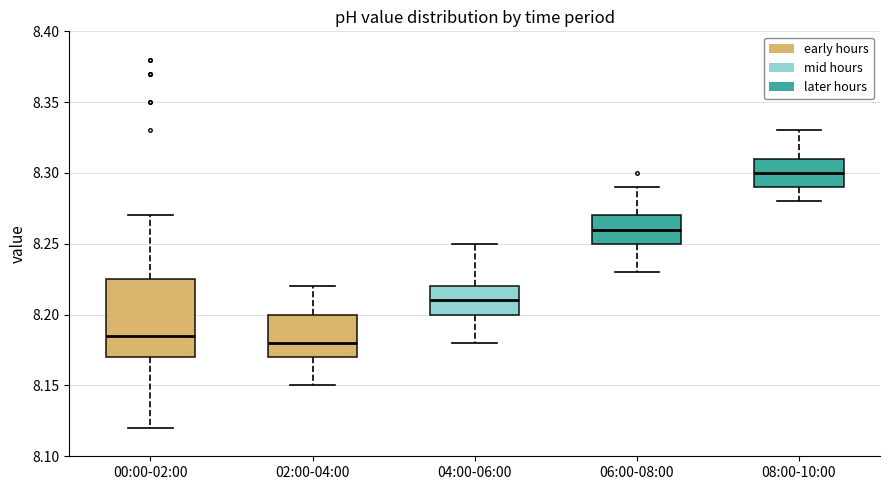

Where does the lower whisker of the box for 02:00-04:00 end on the y-axis? The values are not printed on the chart, so give them approximately, as read against the axis.

8.150